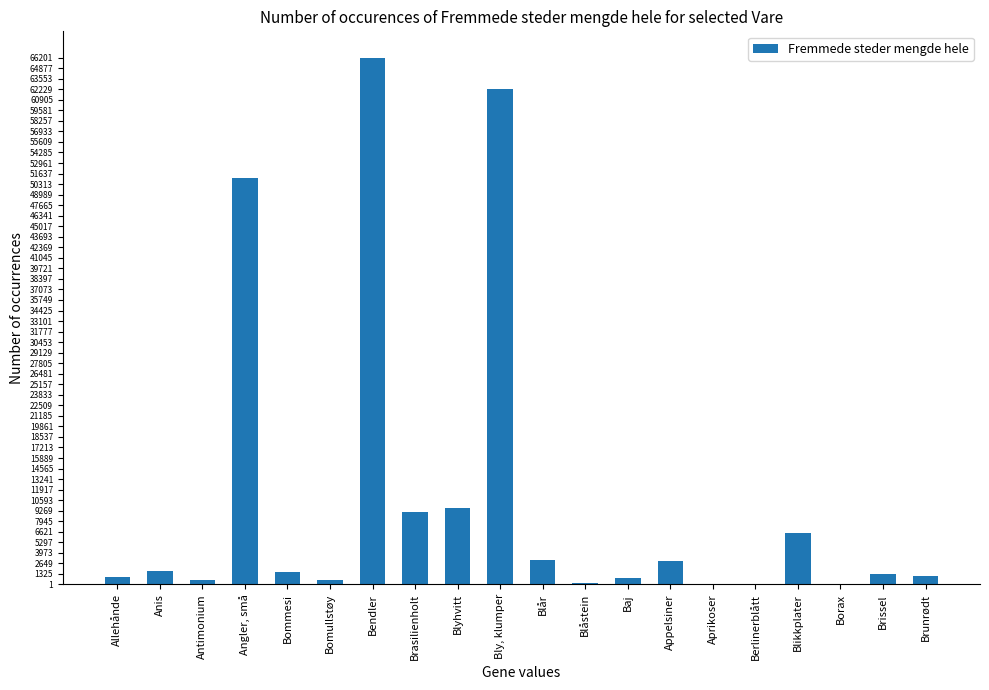

Approximately how many times larger is the value at Blår compared to Antimonium?

5.1